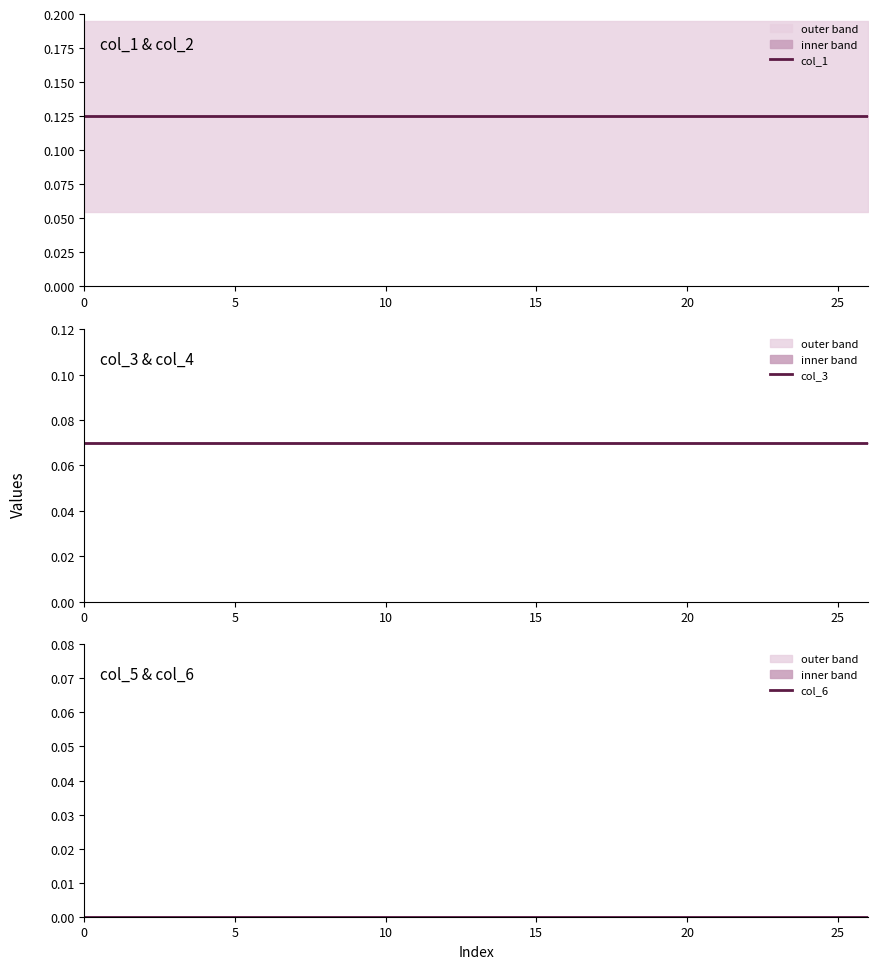

True or false: col_1 has more than 0 points higher than both neighbors.

False